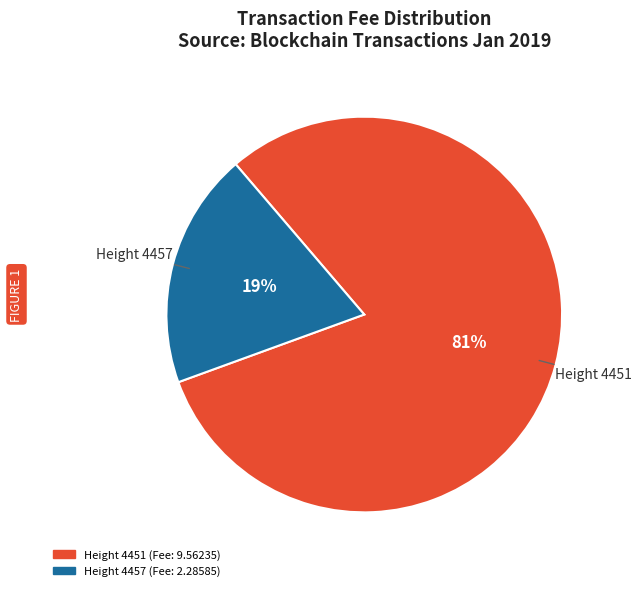

Is there a majority slice in this chart?

Yes